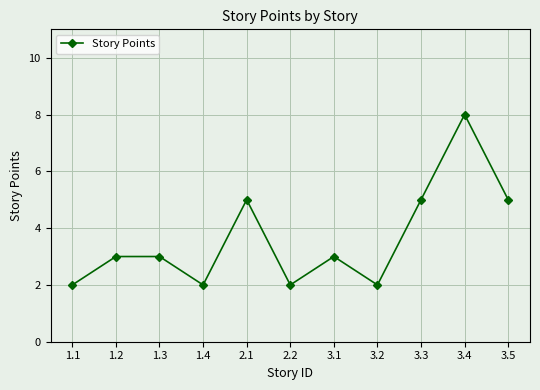

What is the difference between the values at 3.2 and 1.2?

1